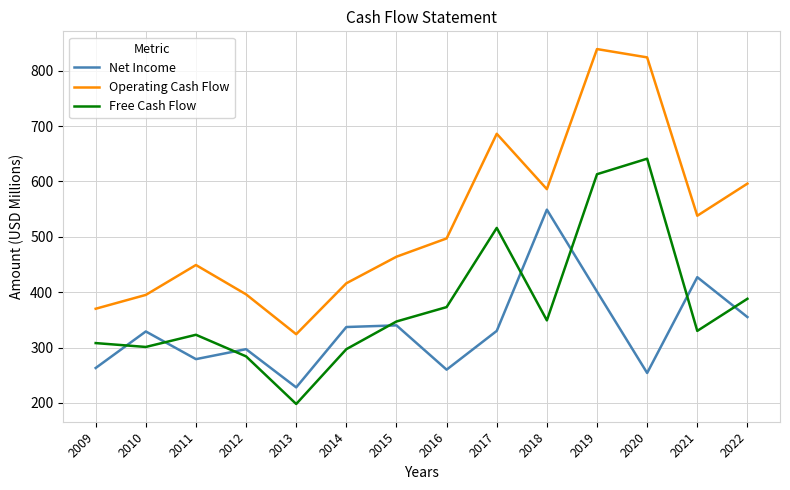

The value of Free Cash Flow at 2016 is 102. True or false?

False